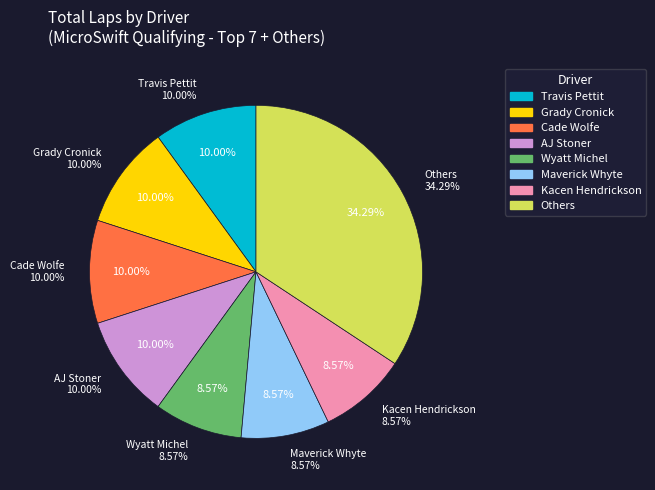

What percentage is the Kacen Hendrickson slice, to the nearest percent?

9%